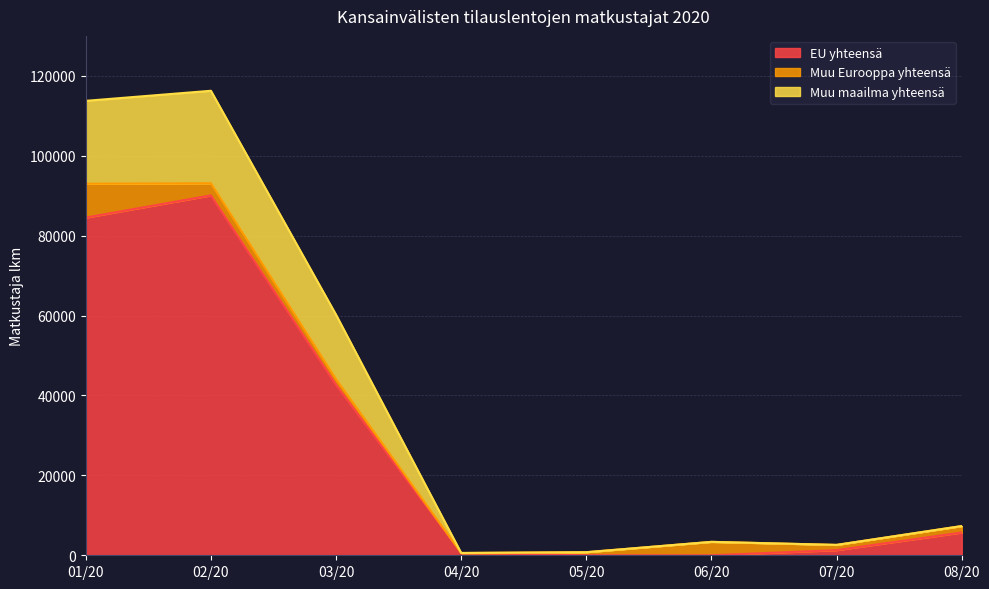

What is the highest value of the EU yhteensä series?

90077